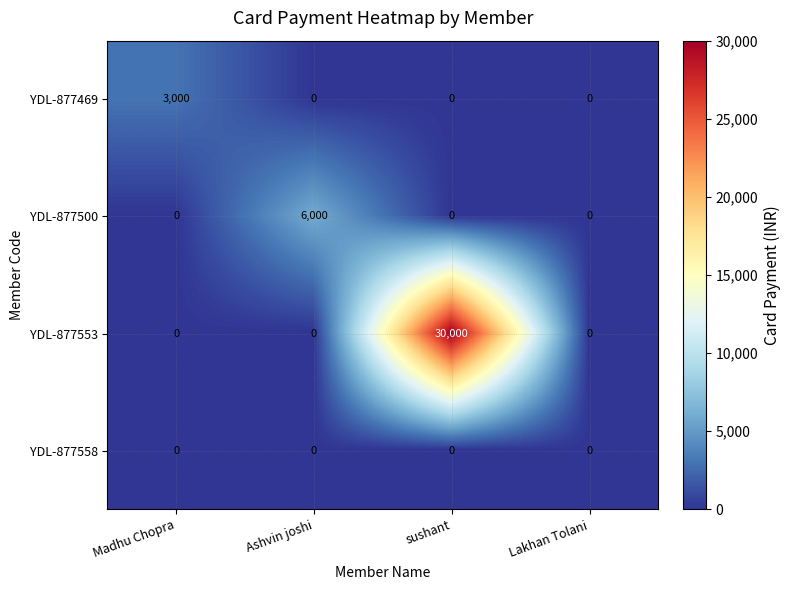

What is the difference between the maximum and minimum values in the YDL-877500 series?

6000